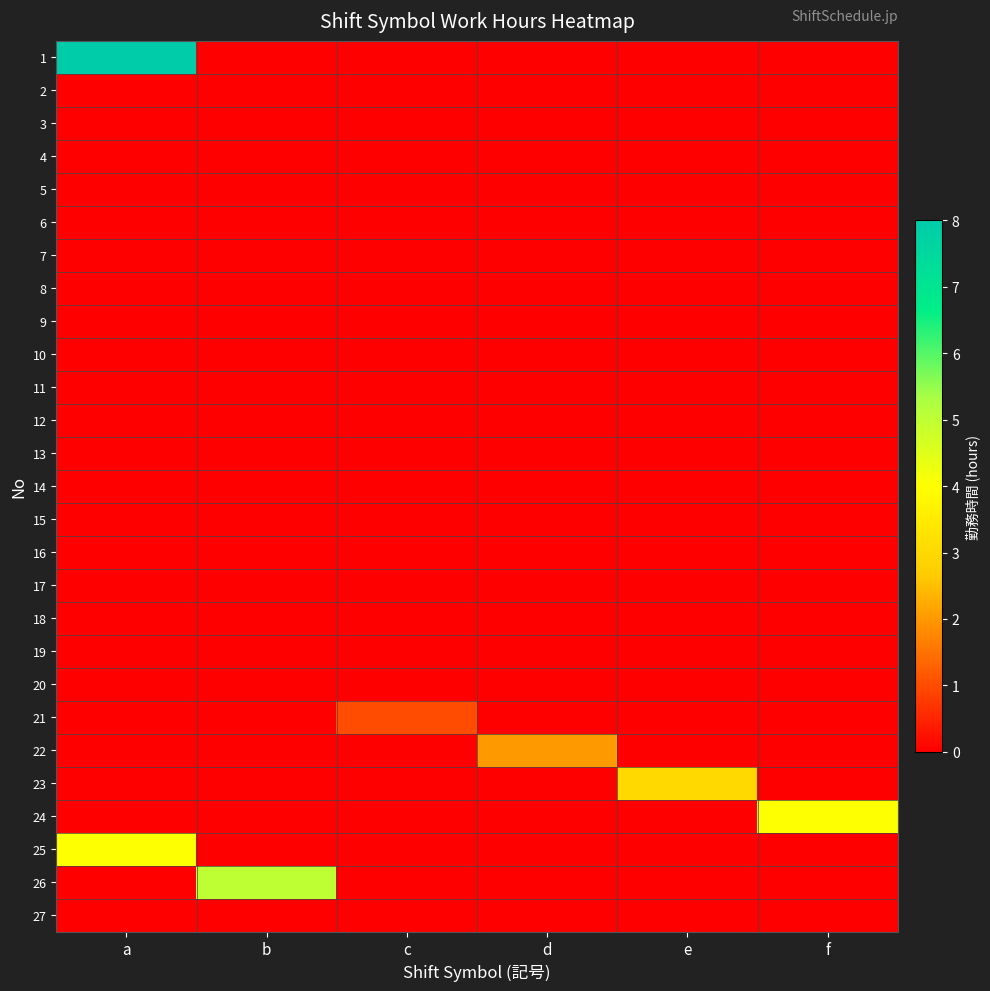

At how many categories does at least one series exceed 3?

3